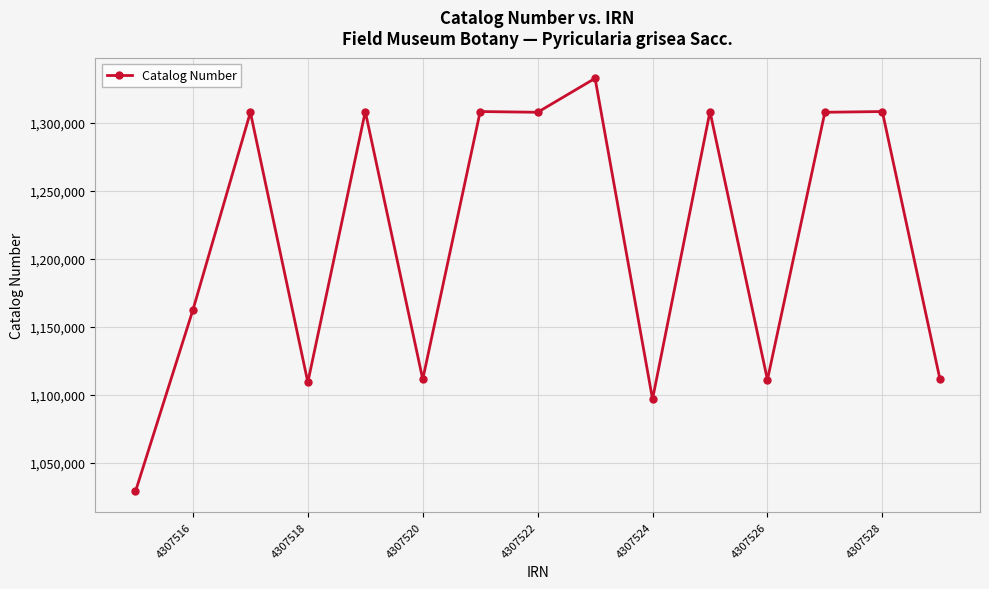

What is the value of the 10th point from the left?

1096949